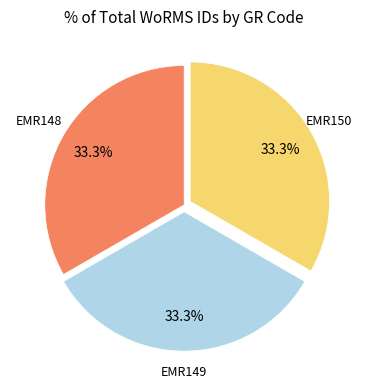

Does any single category account for the majority?

No